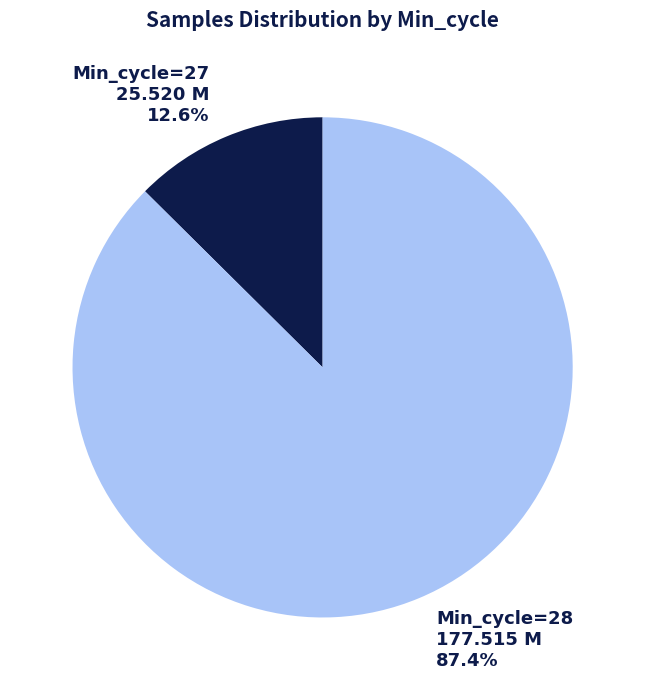

To the nearest percent, what is the difference between the Min_cycle=28 and Min_cycle=27 slice percentages?

75%